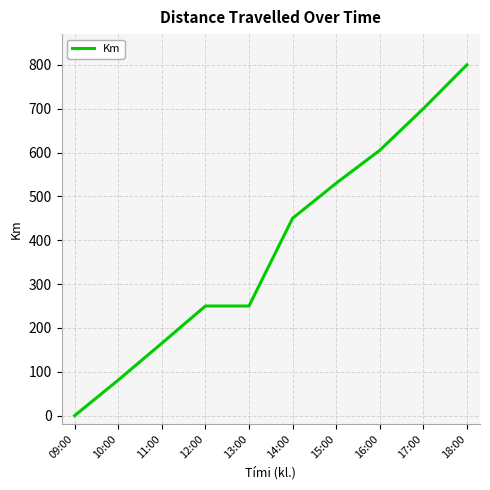

Reading right to left, list all the values displayed in this chart.

800	700	605	530	450	250	250	165	81	0